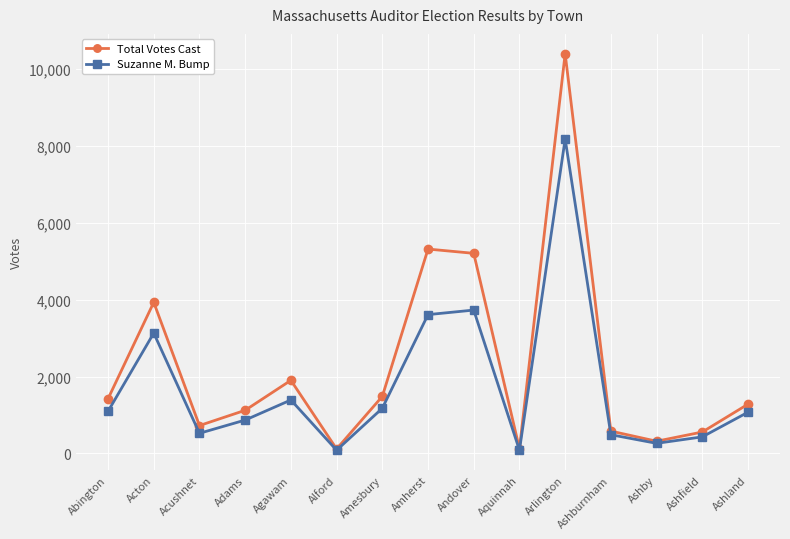

How many data points does each series have?

15